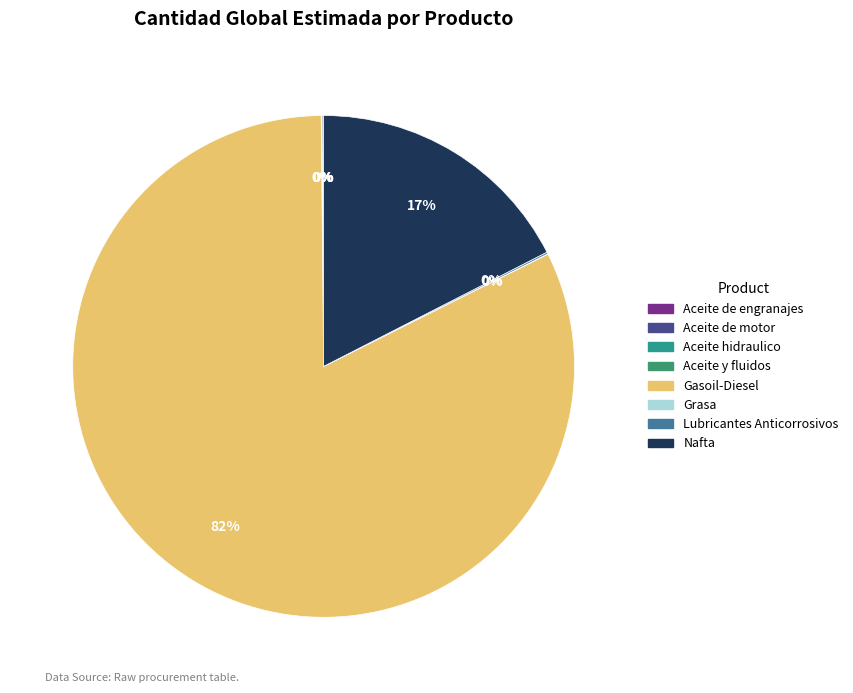

Rank the categories by value from lowest to highest.

Aceite y fluidos, Grasa, Aceite de engranajes, Aceite hidraulico, Aceite de motor, Lubricantes Anticorrosivos, Nafta, Gasoil-Diesel